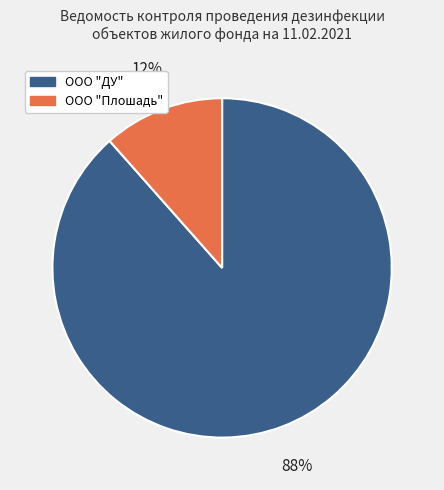

Which category has the biggest portion of the pie?

ООО "ДУ"